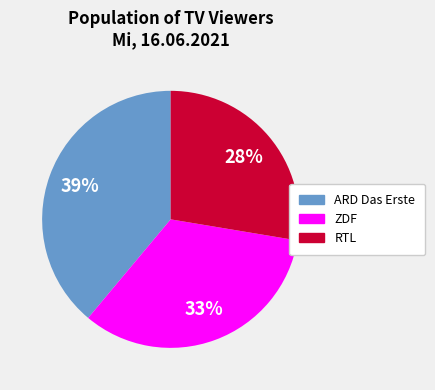

To the nearest percent, what is the combined percentage of RTL and ZDF?

61%